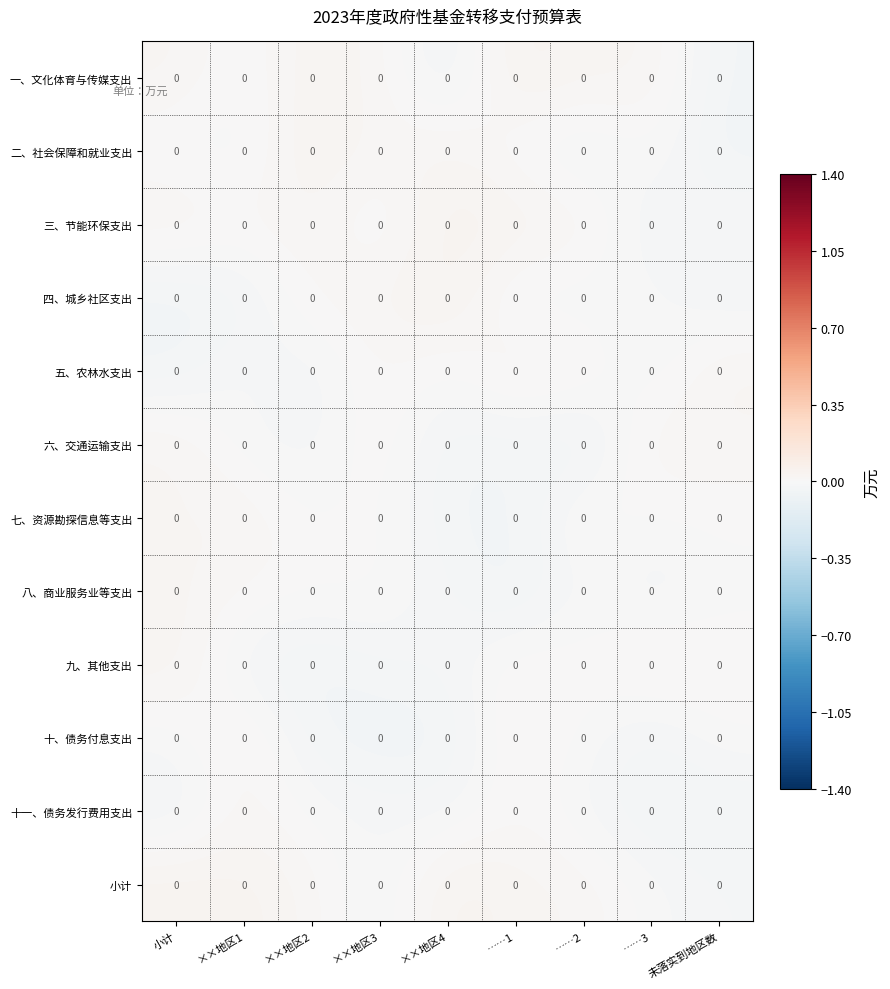

Which label corresponds to the smallest value in the chart?

……2